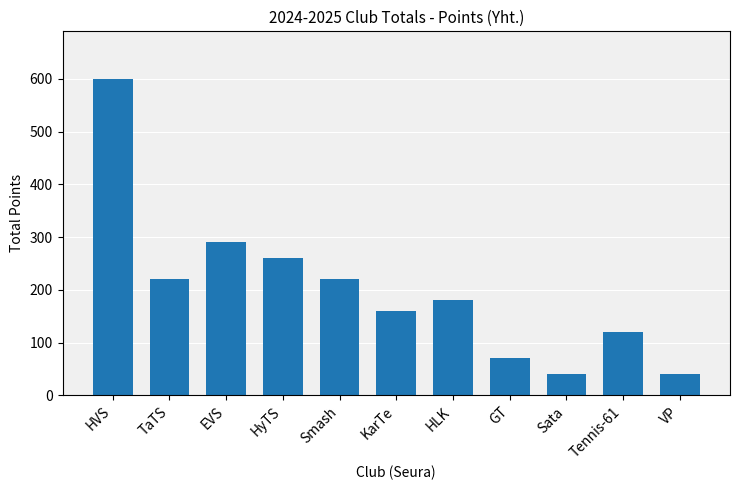

Is it true that the value at GT is 70?

True